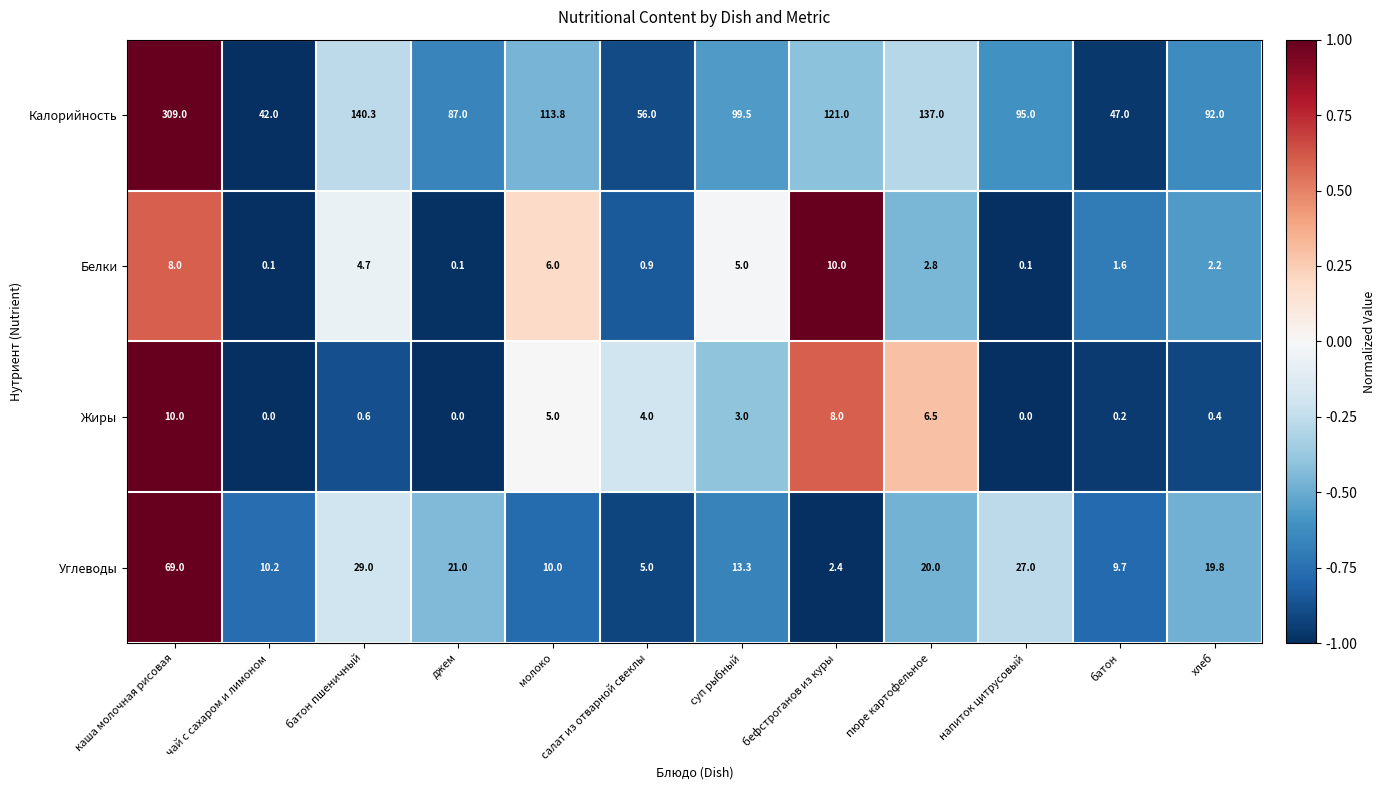

What is the smallest value displayed?

0.0